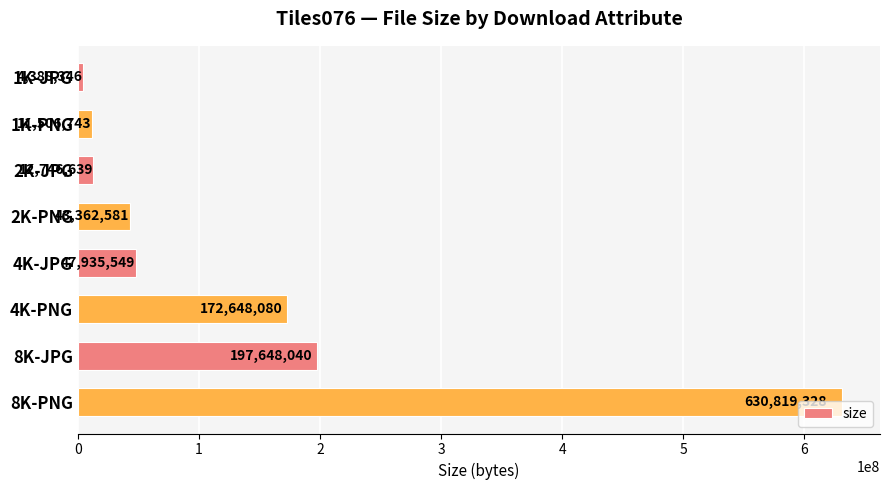

Read the value at 2K-JPG, to the nearest 10.

12746640